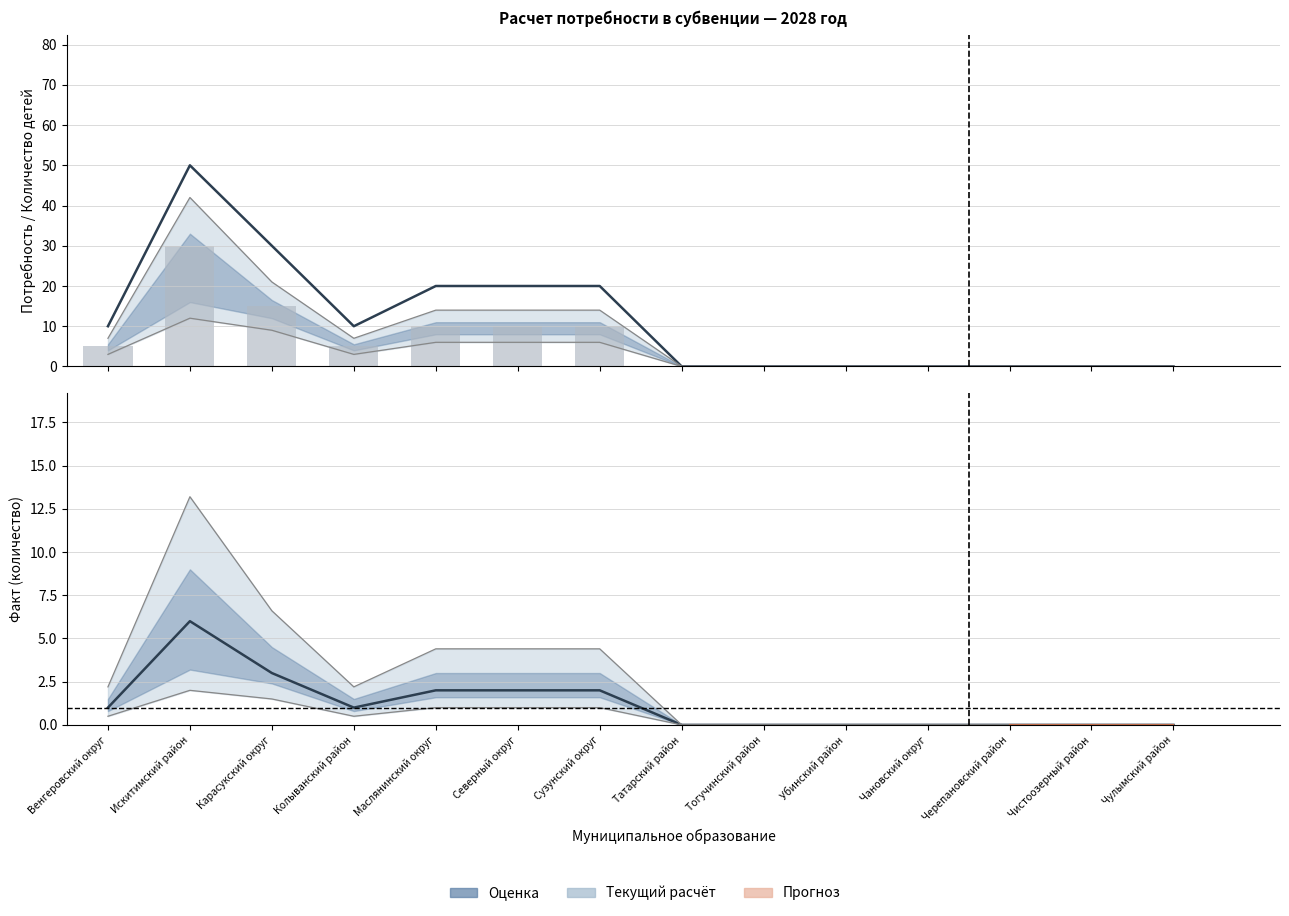

List the labels in order of col_5 (кол-во детей 1) value, smallest first.

Татарский район, Тогучинский район, Убинский район, Чановский округ, Черепановский район, Чистоозерный район, Чулымский район, Венгеровский округ, Колыванский район, Маслянинский округ, Северный округ, Сузунский округ, Карасукский округ, Искитимский район